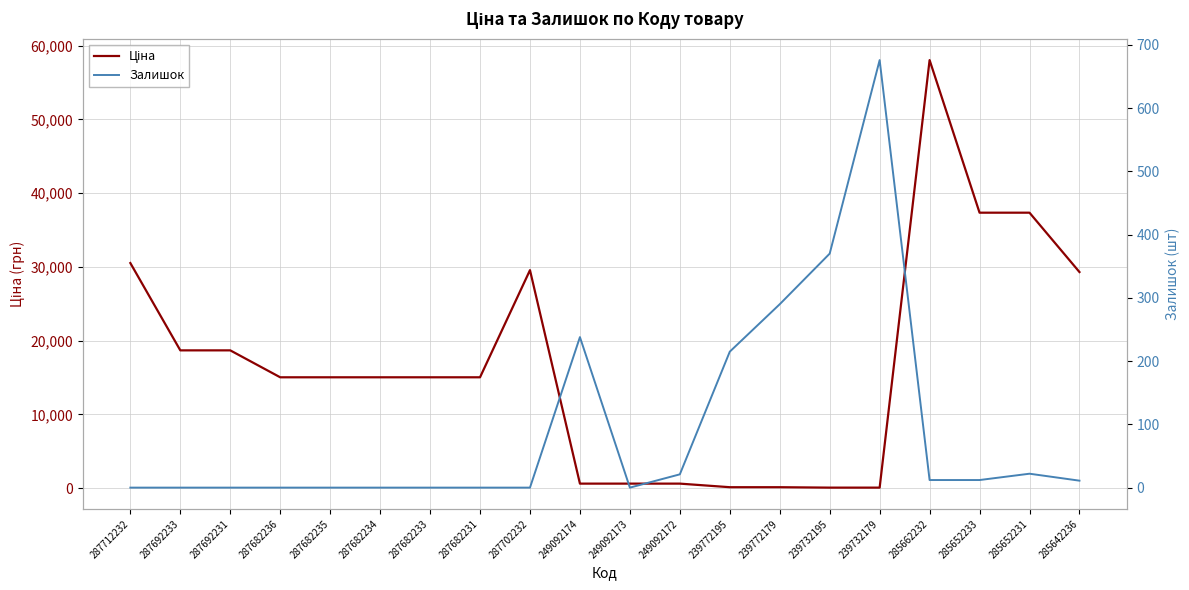

What is the maximum value for Залишок?

676.0